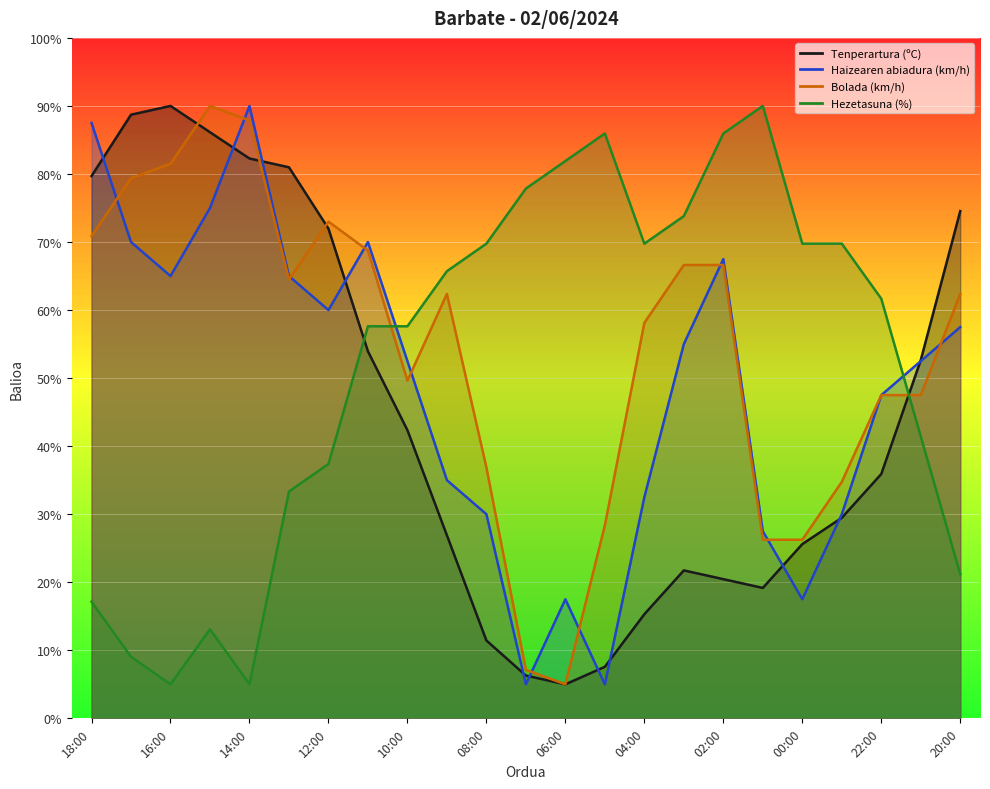

Which series changed the most between 06:00 and 03:00?

Bolada (km/h)